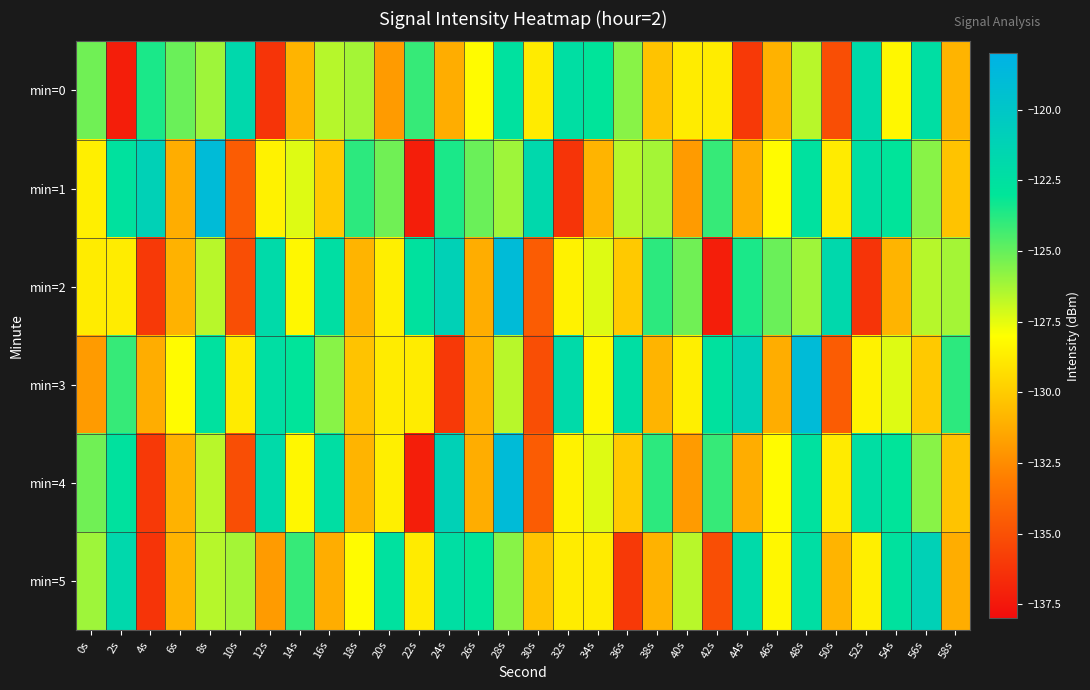

Reading left to right, list all the values displayed in this chart.

min=0: 0s=-125.2	2s=-137.2	4s=-123.5	6s=-125.1	8s=-126.1	10s=-121.8	12s=-136.2	14s=-130.9	16s=-126.6	18s=-126.2	20s=-131.9	22s=-124.1	24s=-131.2	26s=-128.1	28s=-122.6	30s=-128.8	32s=-122.3	34s=-122.9	36s=-125.7	38s=-130.3	40s=-128.7	42s=-128.7	44s=-136.0	46s=-131.0	48s=-126.6	50s=-135.1	52s=-121.9	54s=-128.3	56s=-122.4	58s=-130.9
min=1: 0s=-128.6	2s=-122.6	4s=-121.1	6s=-131.2	8s=-118.9	10s=-134.5	12s=-128.5	14s=-127.3	16s=-130.1	18s=-123.9	20s=-125.2	22s=-137.2	24s=-123.5	26s=-125.1	28s=-126.1	30s=-121.8	32s=-136.2	34s=-130.9	36s=-126.6	38s=-126.2	40s=-131.9	42s=-124.1	44s=-131.2	46s=-128.1	48s=-122.6	50s=-128.8	52s=-122.3	54s=-122.9	56s=-125.7	58s=-130.3
min=2: 0s=-128.7	2s=-128.7	4s=-136.0	6s=-131.0	8s=-126.6	10s=-135.1	12s=-121.9	14s=-128.3	16s=-122.4	18s=-130.9	20s=-128.6	22s=-122.6	24s=-121.1	26s=-131.2	28s=-118.9	30s=-134.5	32s=-128.5	34s=-127.3	36s=-130.1	38s=-123.9	40s=-125.2	42s=-137.2	44s=-123.5	46s=-125.1	48s=-126.1	50s=-121.8	52s=-136.2	54s=-130.9	56s=-126.6	58s=-126.2
min=3: 0s=-131.9	2s=-124.1	4s=-131.2	6s=-128.1	8s=-122.6	10s=-128.8	12s=-122.3	14s=-122.9	16s=-125.7	18s=-130.3	20s=-128.7	22s=-128.7	24s=-136.0	26s=-131.0	28s=-126.6	30s=-135.1	32s=-121.9	34s=-128.3	36s=-122.4	38s=-130.9	40s=-128.6	42s=-122.6	44s=-121.1	46s=-131.2	48s=-118.9	50s=-134.5	52s=-128.5	54s=-127.3	56s=-130.1	58s=-123.9
min=4: 0s=-125.2	2s=-122.6	4s=-136.0	6s=-131.0	8s=-126.6	10s=-135.1	12s=-121.9	14s=-128.3	16s=-122.4	18s=-130.9	20s=-128.6	22s=-137.2	24s=-121.1	26s=-131.2	28s=-118.9	30s=-134.5	32s=-128.5	34s=-127.3	36s=-130.1	38s=-123.9	40s=-131.9	42s=-124.1	44s=-131.2	46s=-128.1	48s=-122.6	50s=-128.8	52s=-122.3	54s=-122.9	56s=-125.7	58s=-130.3
min=5: 0s=-126.1	2s=-121.8	4s=-136.2	6s=-130.9	8s=-126.6	10s=-126.2	12s=-131.9	14s=-124.1	16s=-131.2	18s=-128.1	20s=-122.6	22s=-128.8	24s=-122.3	26s=-122.9	28s=-125.7	30s=-130.3	32s=-128.7	34s=-128.7	36s=-136.0	38s=-131.0	40s=-126.6	42s=-135.1	44s=-121.9	46s=-128.3	48s=-122.4	50s=-130.9	52s=-128.6	54s=-122.6	56s=-121.1	58s=-131.2